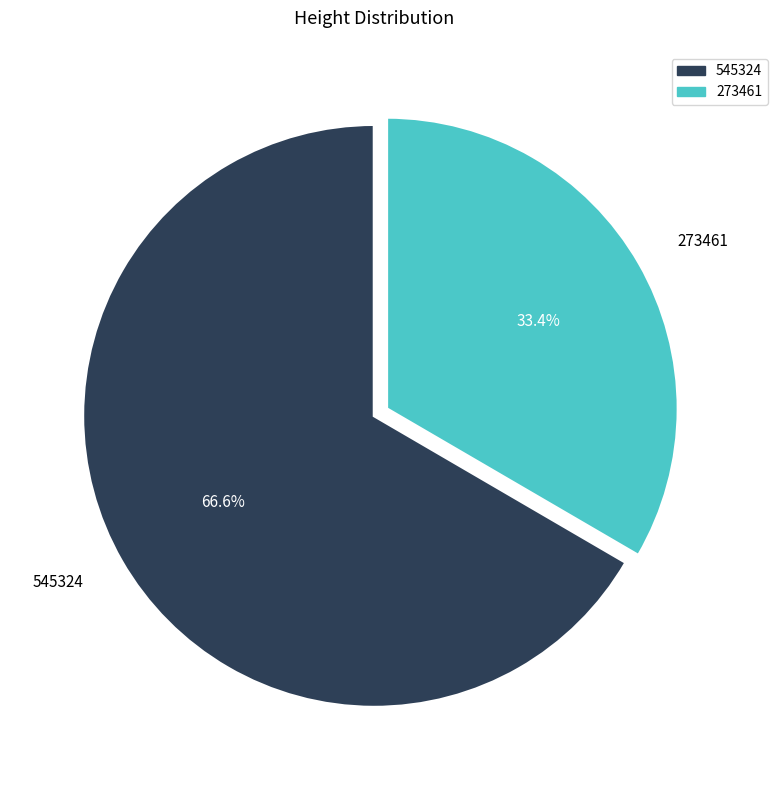

To the nearest percent, what is the difference between the largest and smallest slice percentages?

33%